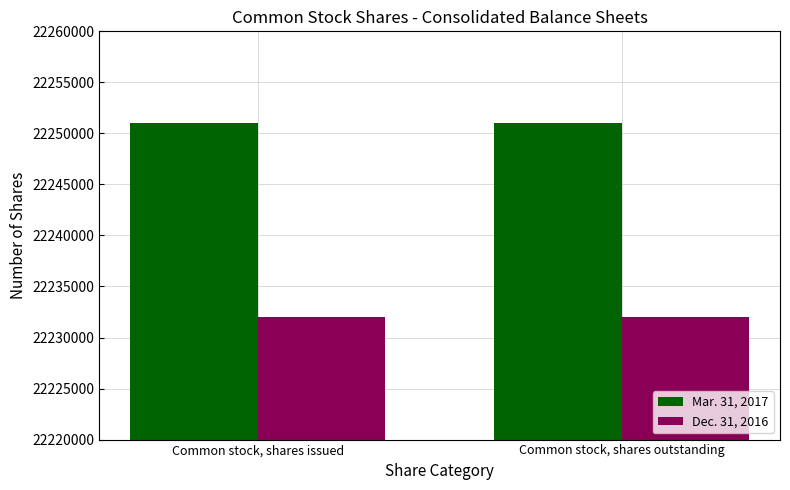

Read the Mar. 31, 2017 value at Common stock, shares outstanding.

22251000